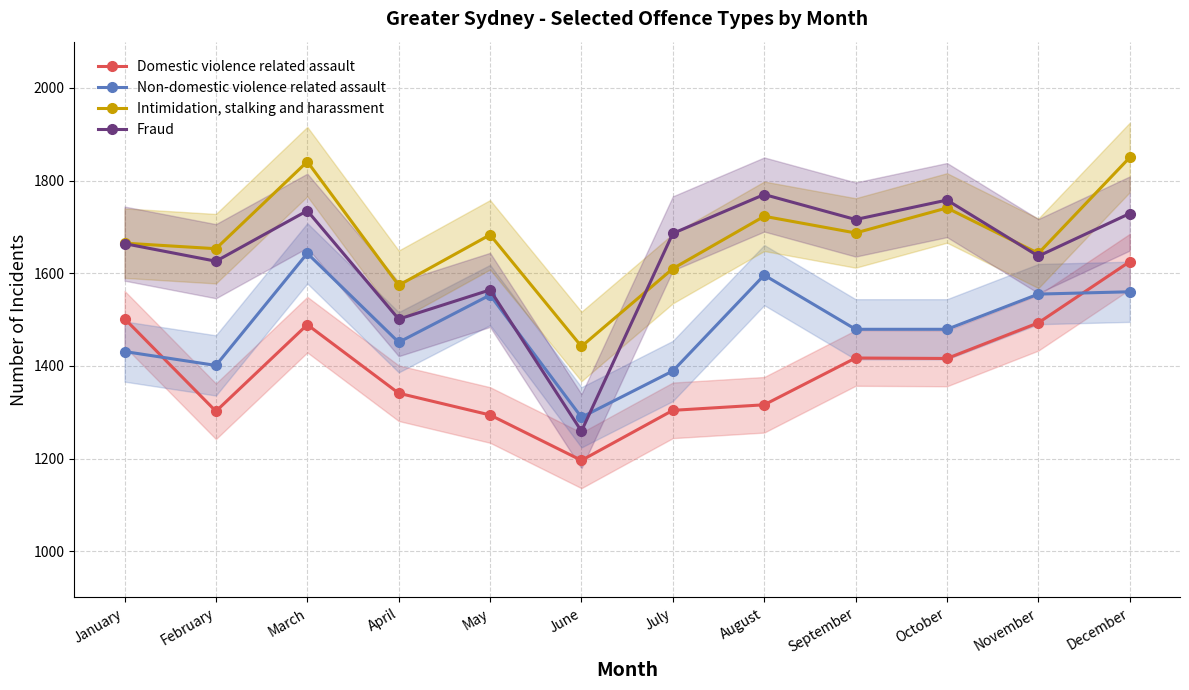

Which has a higher value, June or September?

September